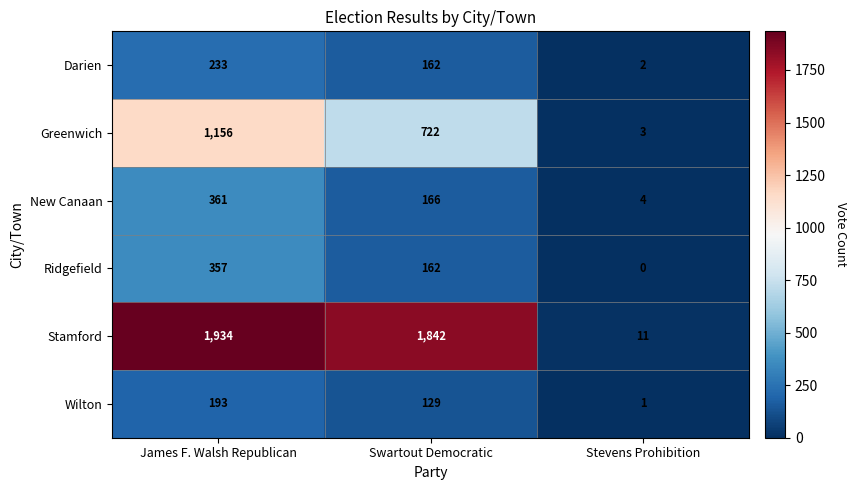

Rank the categories by Greenwich value from lowest to highest.

Stevens Prohibition, Swartout Democratic, James F. Walsh Republican